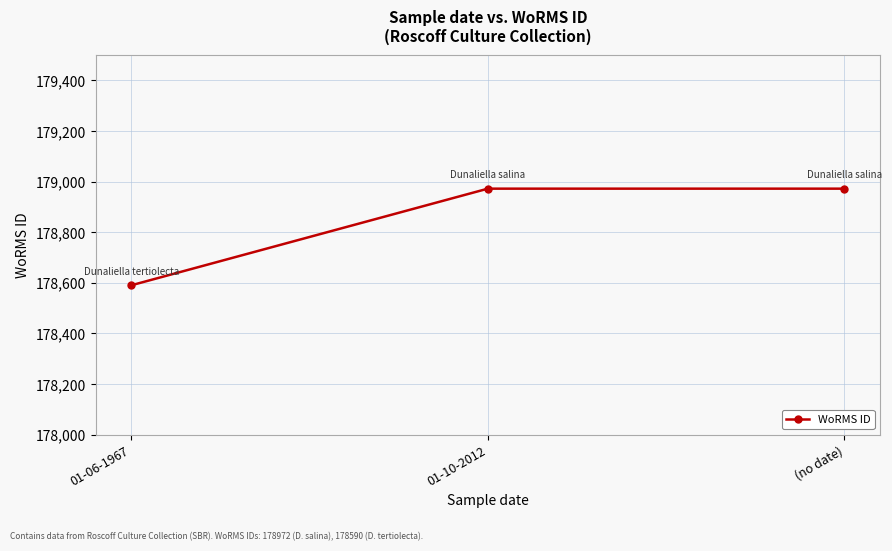

What is the difference between the values at 01-06-1967 and 01-10-2012?

382